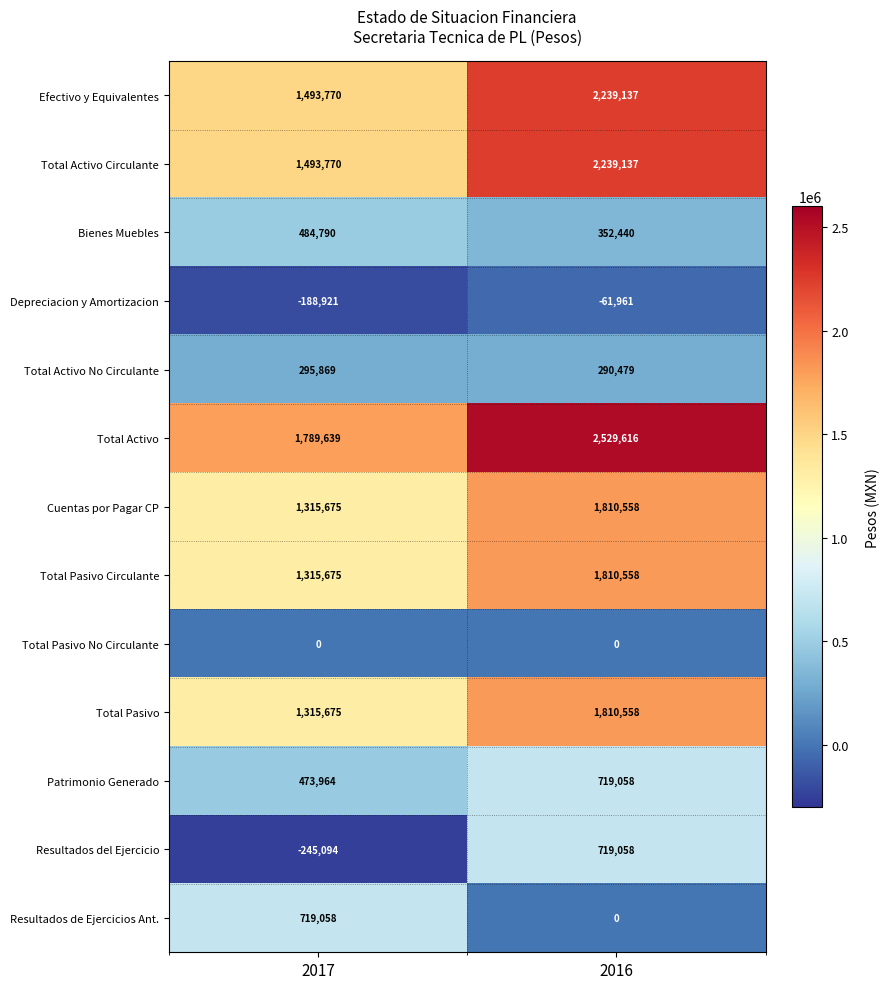

Reading left to right, list all the values displayed in this chart.

Efectivo y Equivalentes: 2017=1493770	2016=2239137
Total Activo Circulante: 2017=1493770	2016=2239137
Bienes Muebles: 2017=484790	2016=352440
Depreciacion y Amortizacion: 2017=-188921	2016=-61961
Total Activo No Circulante: 2017=295869	2016=290479
Total Activo: 2017=1789639	2016=2529616
Cuentas por Pagar CP: 2017=1315675	2016=1810558
Total Pasivo Circulante: 2017=1315675	2016=1810558
Total Pasivo No Circulante: 2017=0	2016=0
Total Pasivo: 2017=1315675	2016=1810558
Patrimonio Generado: 2017=473964	2016=719058
Resultados del Ejercicio: 2017=-245094	2016=719058
Resultados de Ejercicios Ant.: 2017=719058	2016=0